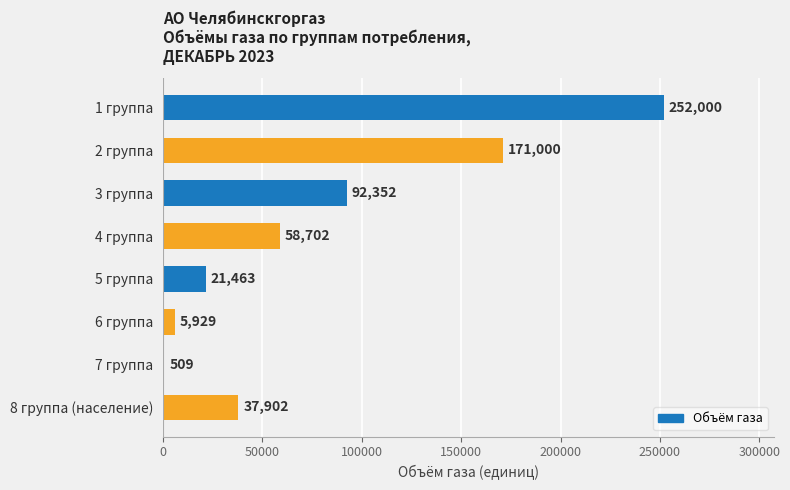

How many values exceed 58702?

4